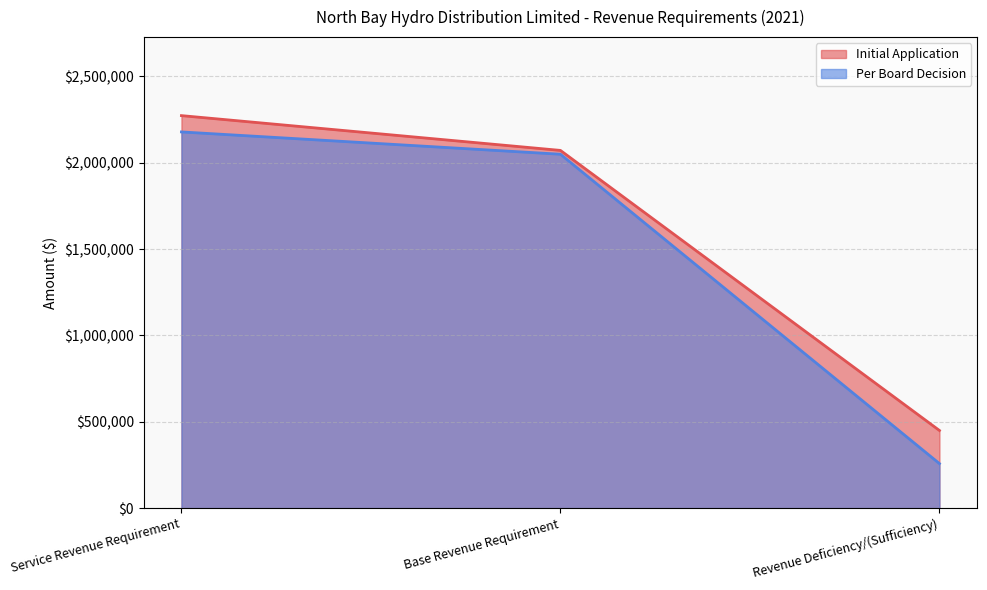

What is the maximum value shown in the chart?

2272419.4